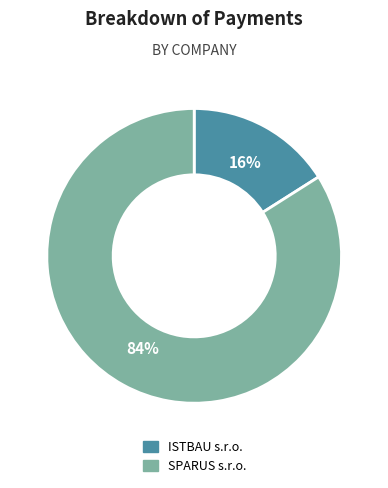

To the nearest percent, what is the combined percentage of SPARUS s.r.o. and ISTBAU s.r.o.?

100%